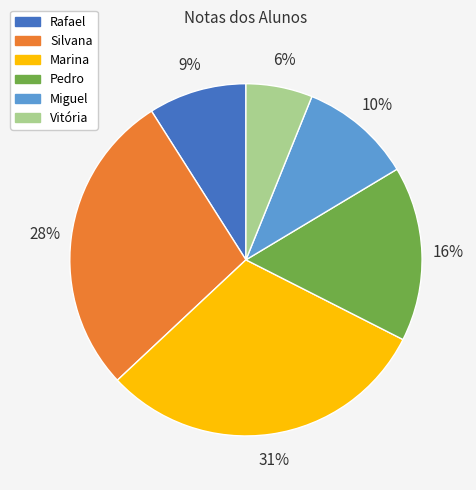

Is there any slice that represents more than half of the pie?

No